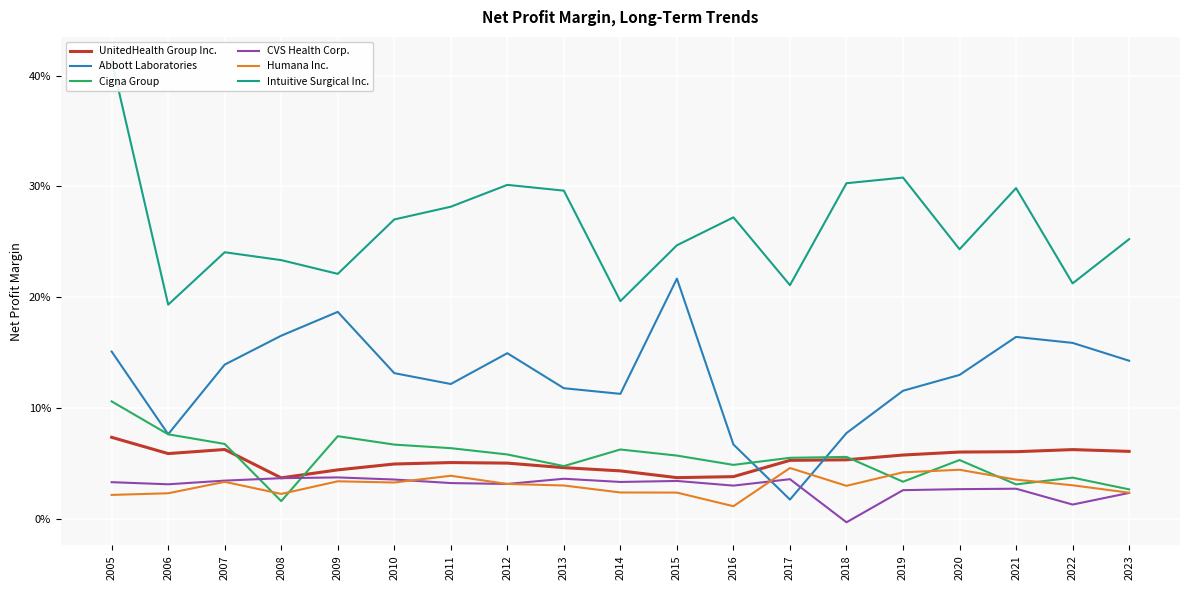

At which label does Humana Inc. reach its peak?

2017